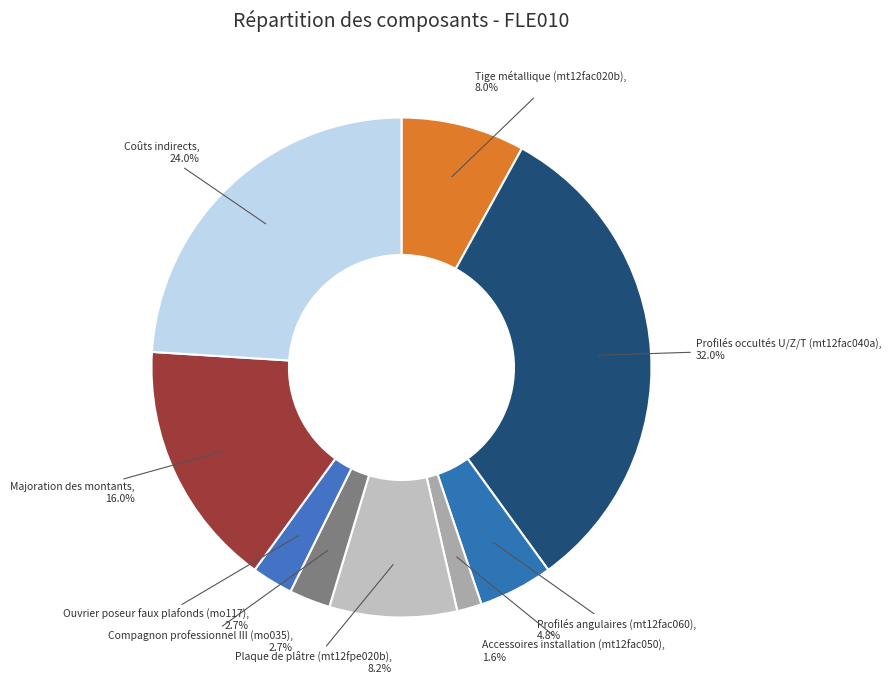

Is there a majority slice in this chart?

No